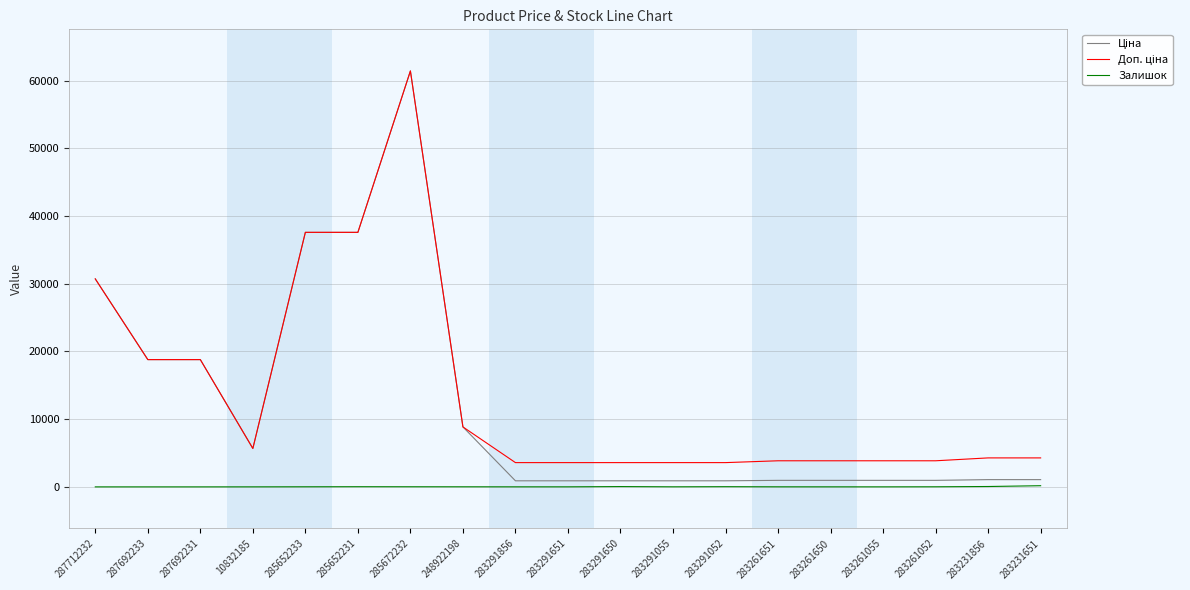

Which category has the highest value across all series?

285672232